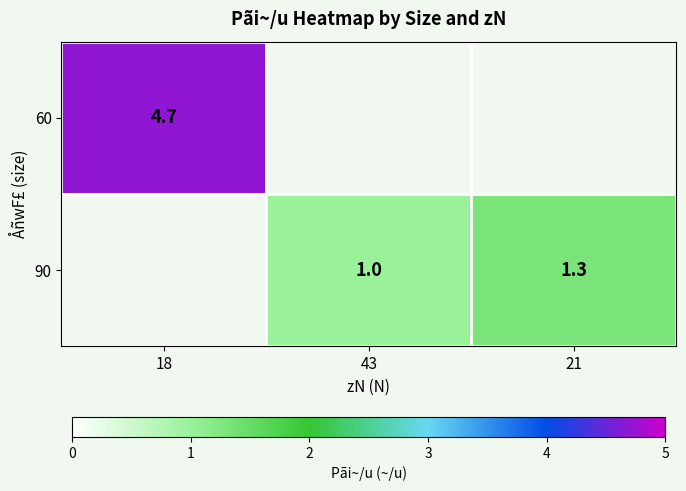

How many categories are shown in the chart?

3